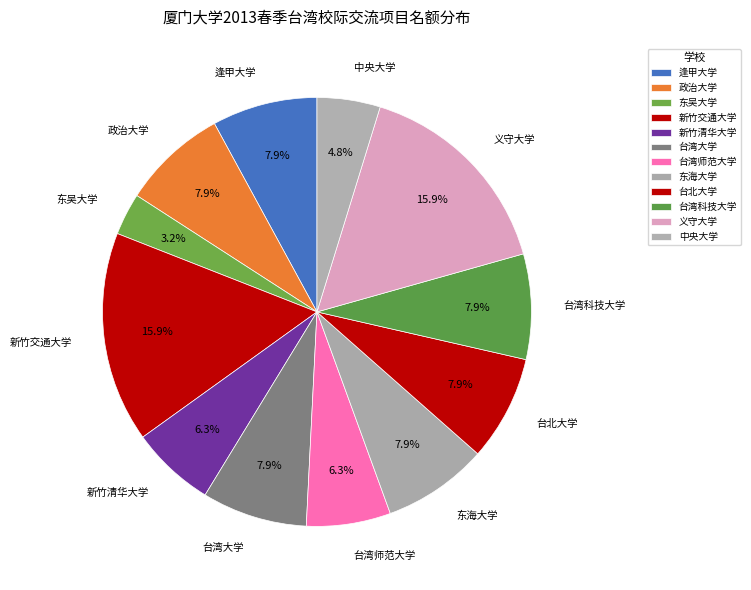

Combined, do 东海大学 and 新竹清华大学 account for over 50%?

No